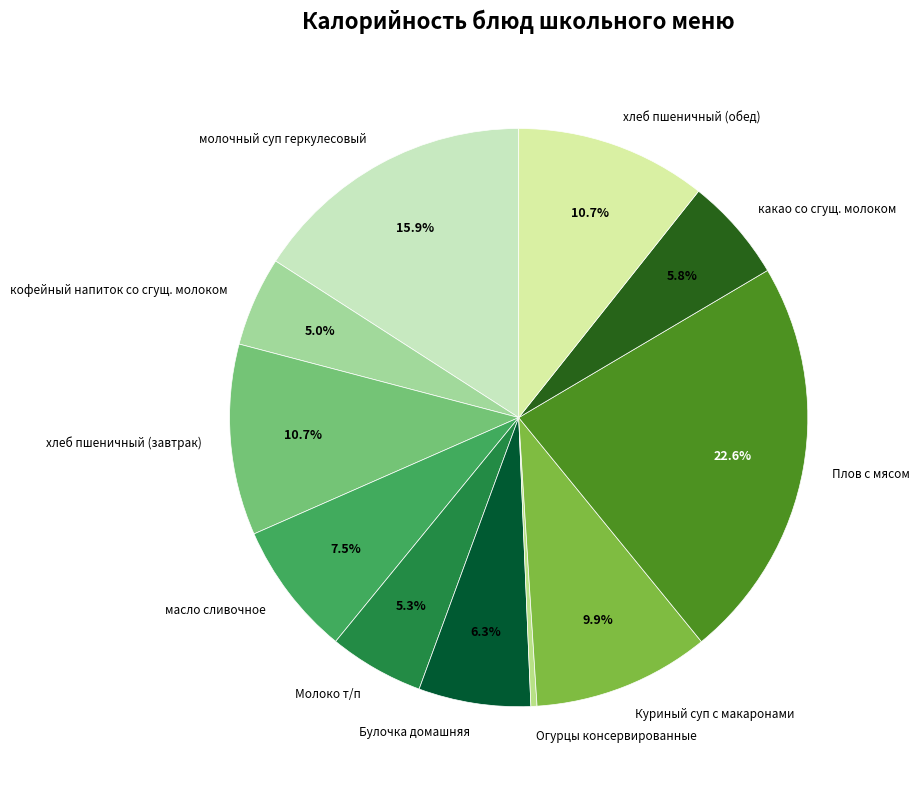

What is the largest slice in the pie chart?

Плов с мясом